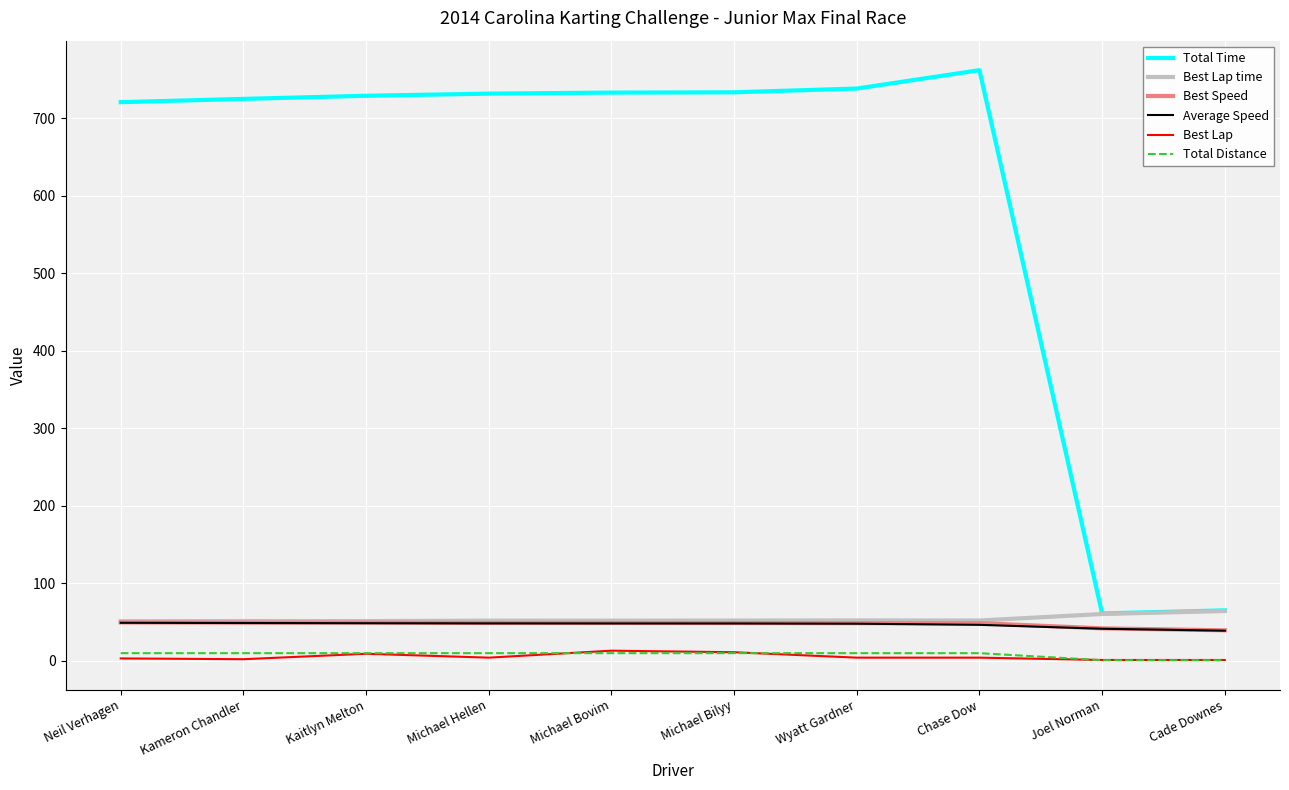

What is the difference between the maximum and minimum values in the Best Lap series?

12.0